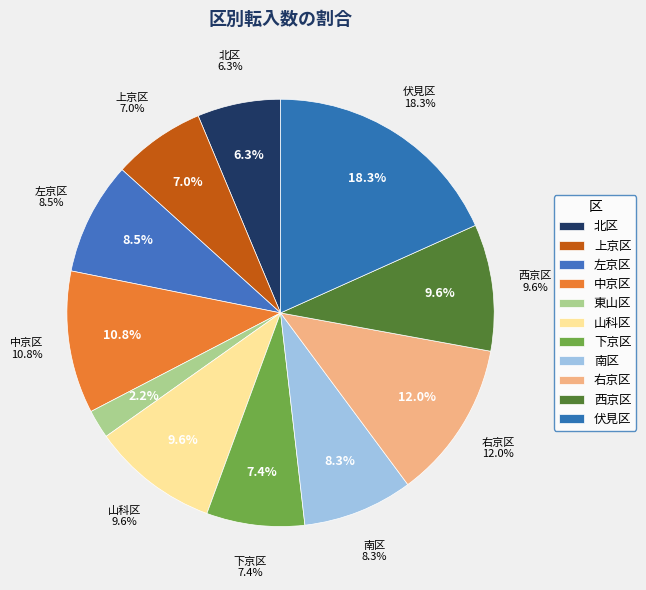

Does any single category account for the majority?

No